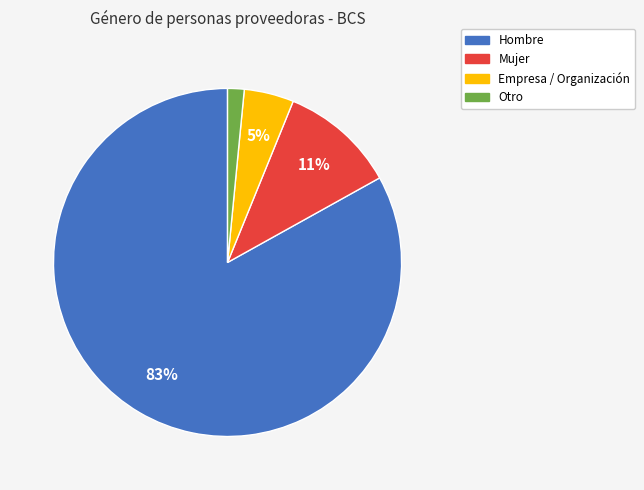

Does any single category account for the majority?

Yes